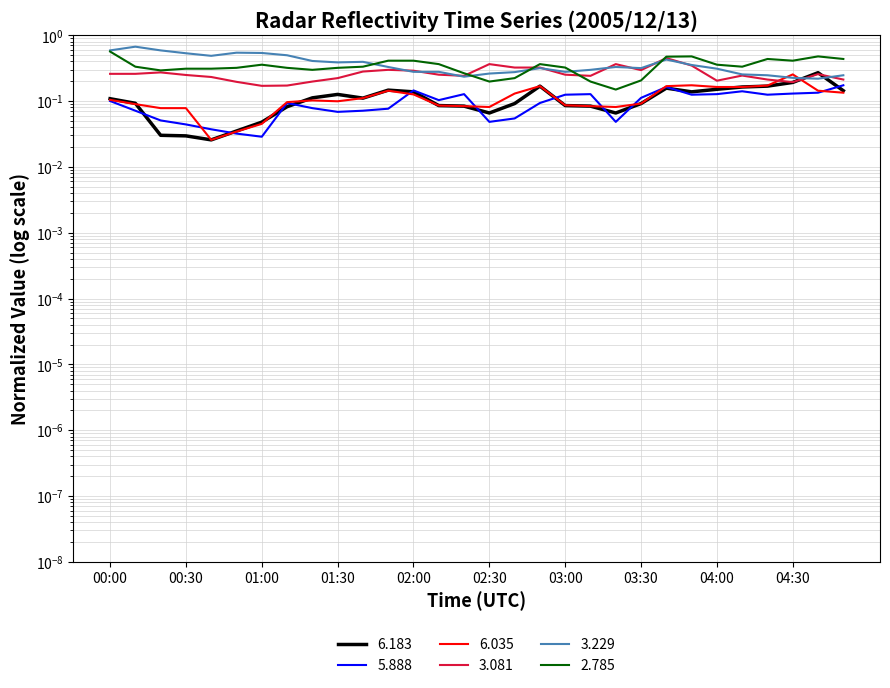

What is the total value across all series at 00:40?

1.0